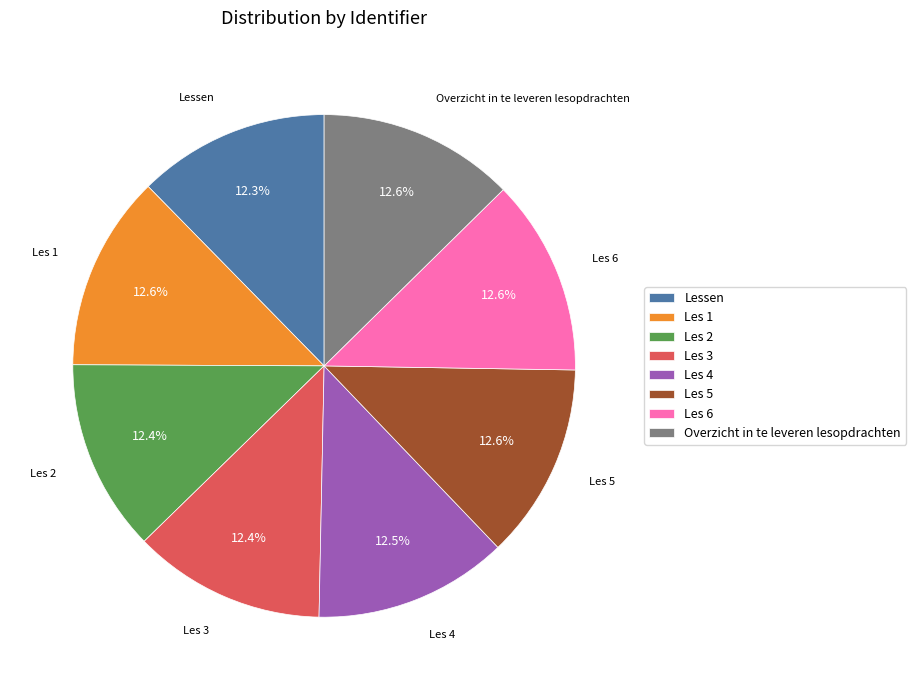

Is it true that Les 3 is 5% of the pie?

False